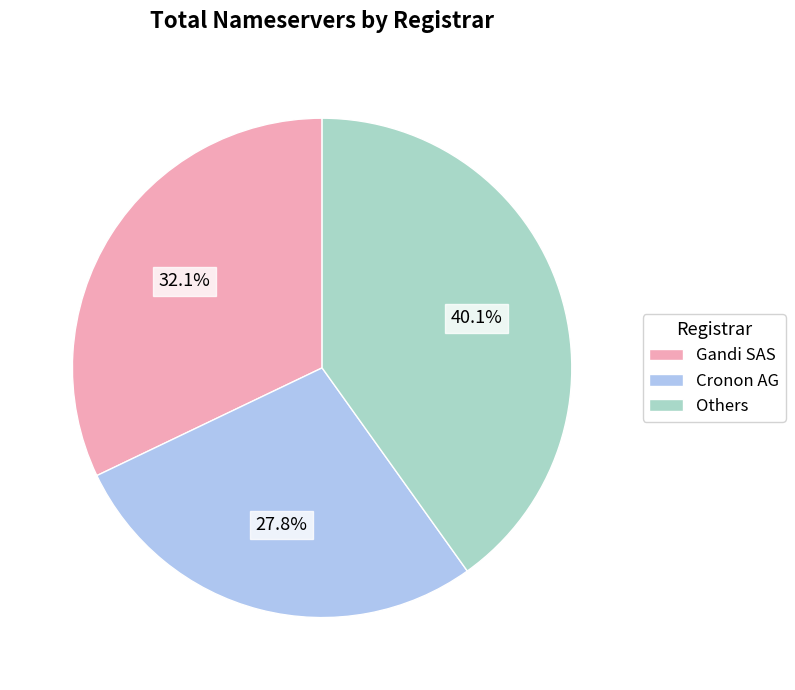

Which slice is the largest?

Others